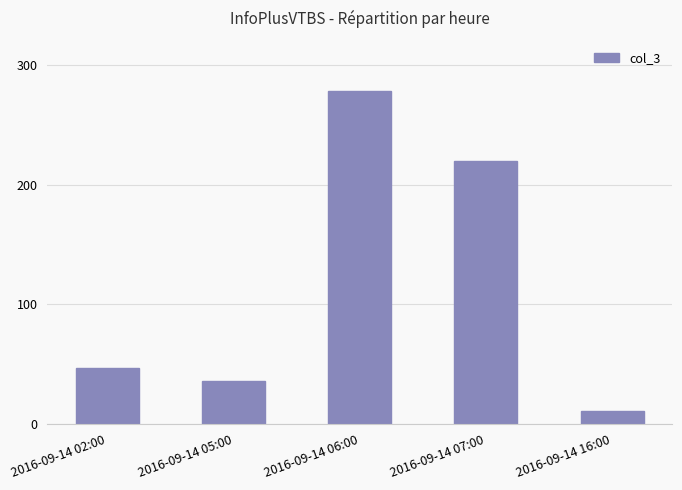

How many bars are there in total?

5